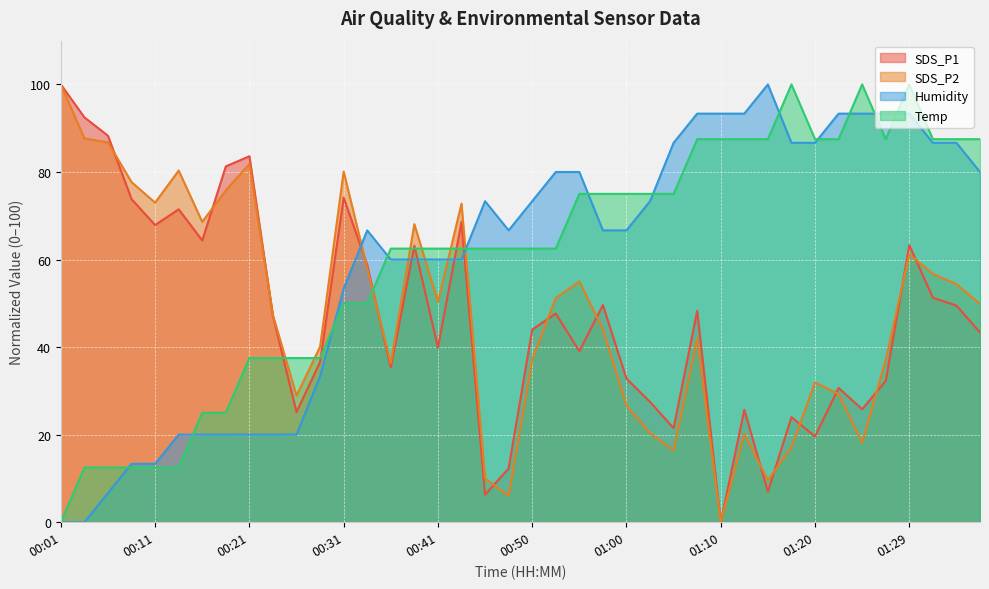

Rank the series at 01:32 from lowest to highest value.

SDS_P1, SDS_P2, Humidity, Temp